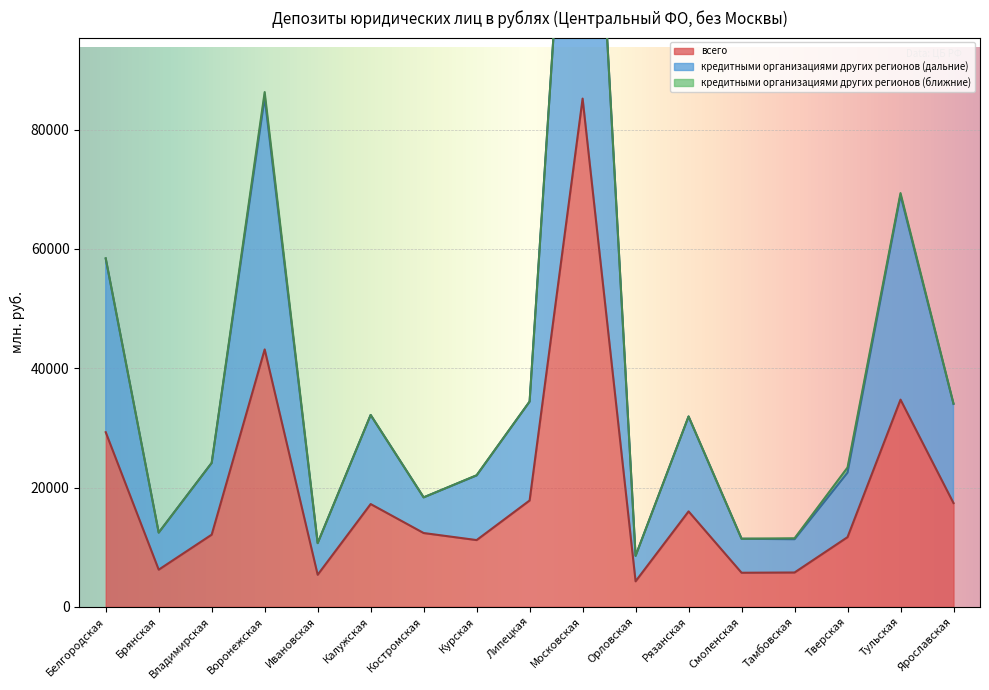

Between Смоленская and Ярославская, which series saw the biggest shift?

кредитными организациями других регионов (дальние)